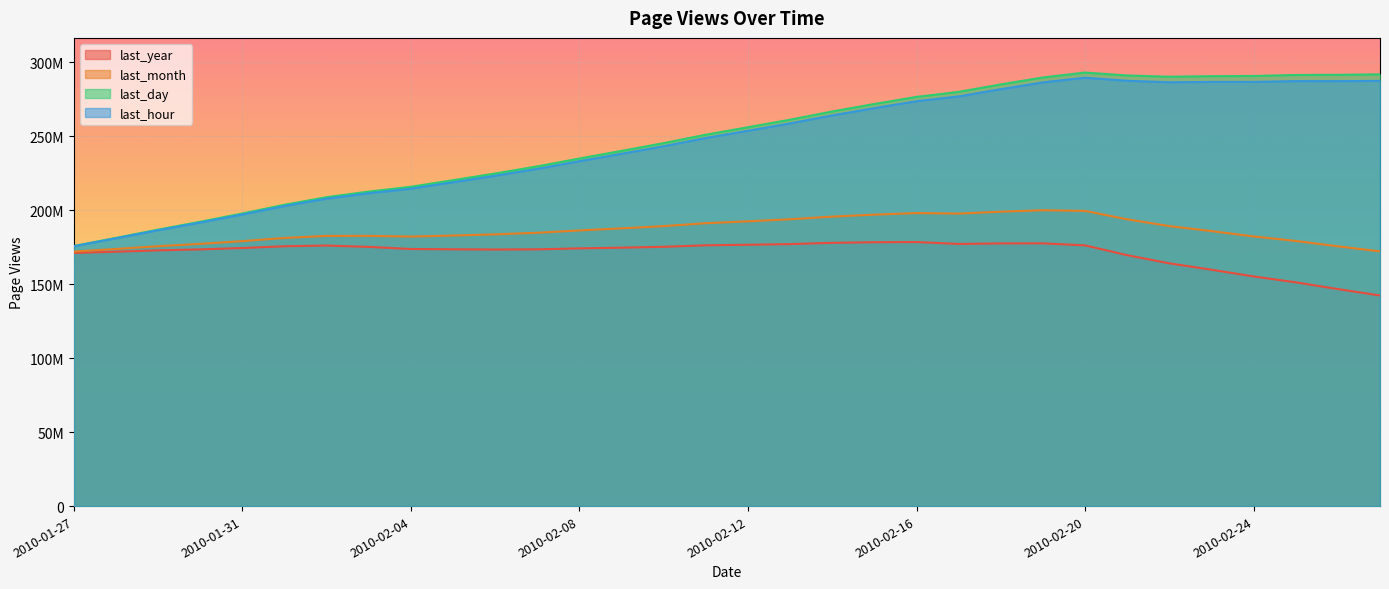

What is the value of the last_hour point at the 23rd from the left?

281710826